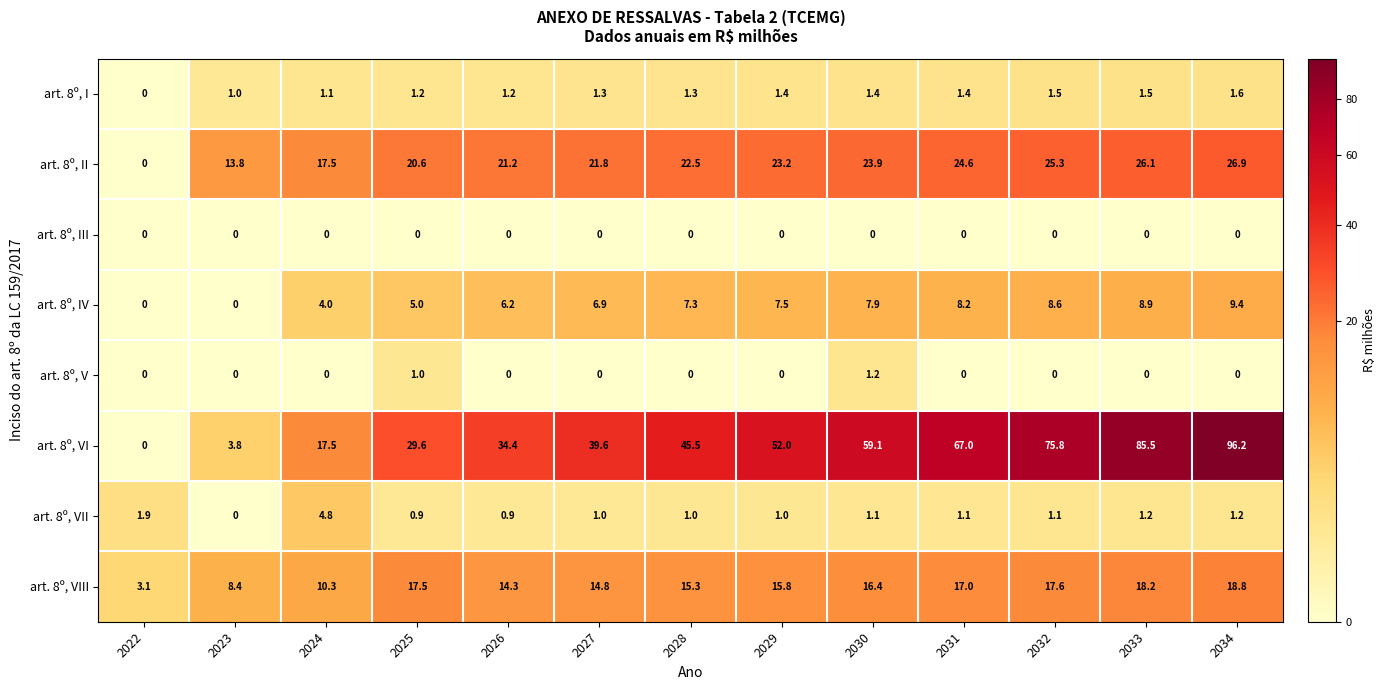

The art. 8º, VI series shows 23.1 at 2027. True or false?

False